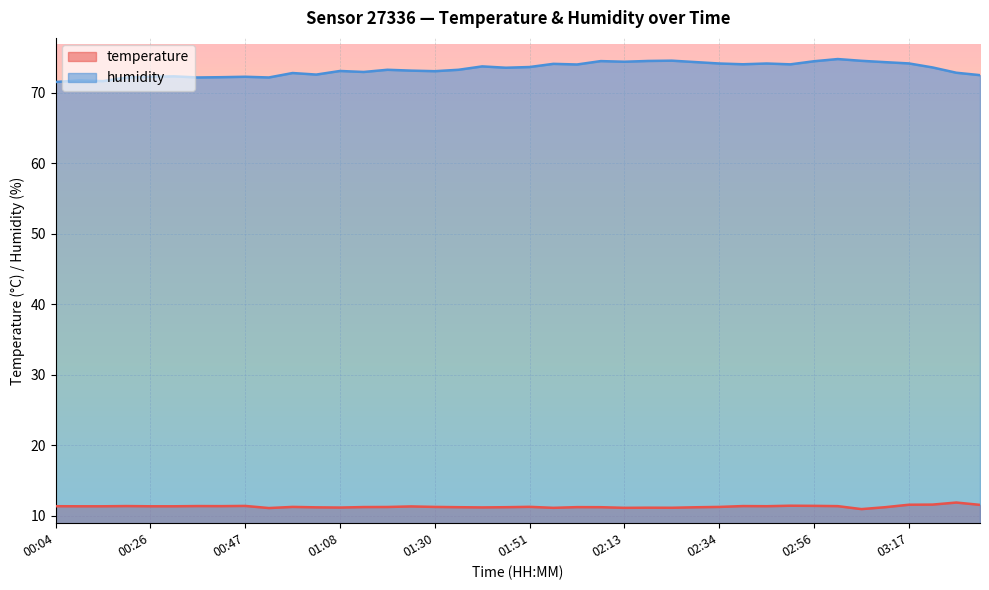

At which category does humidity reach its first local peak?

00:10